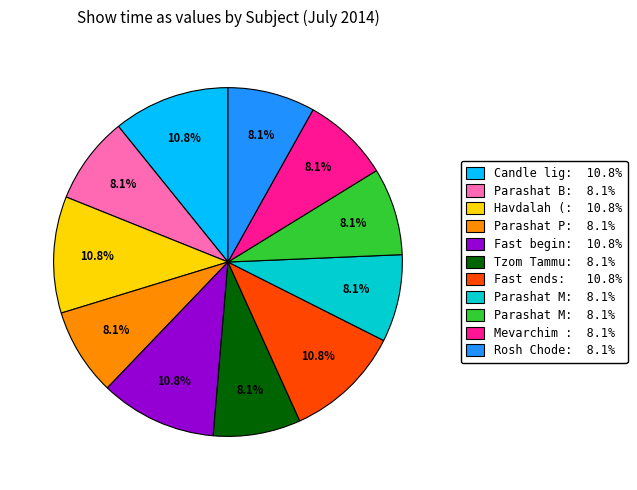

Does any single category account for the majority?

No